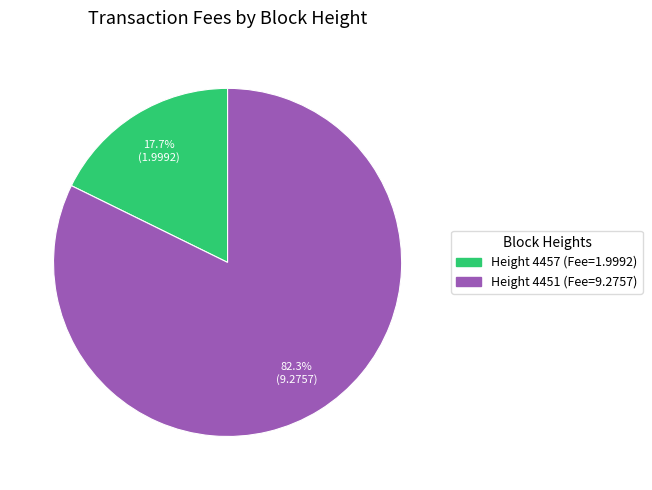

How many slices are in this pie chart?

2